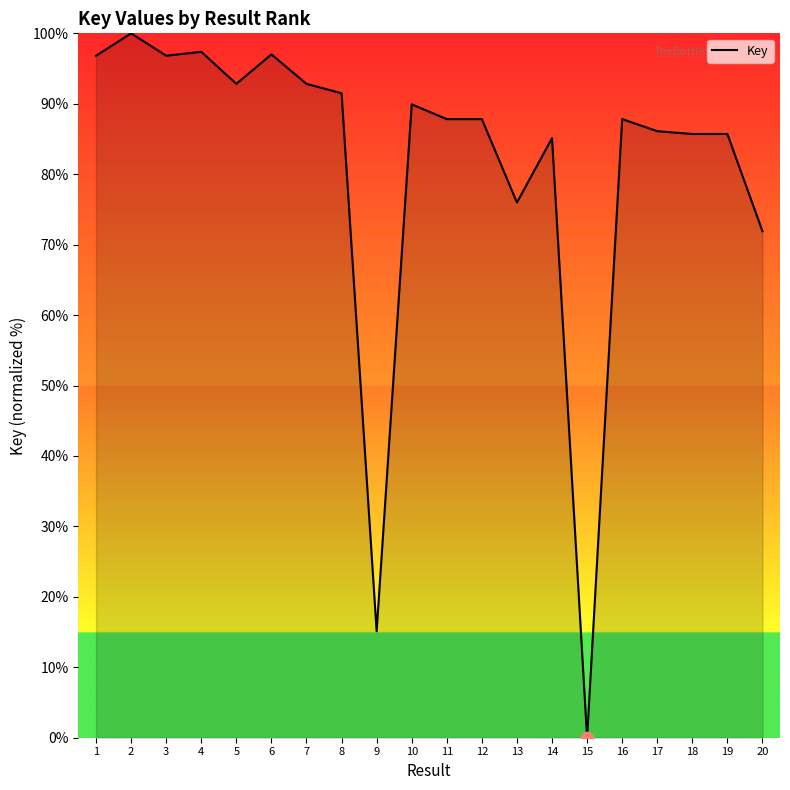

Between 4 and 18, which is larger?

4